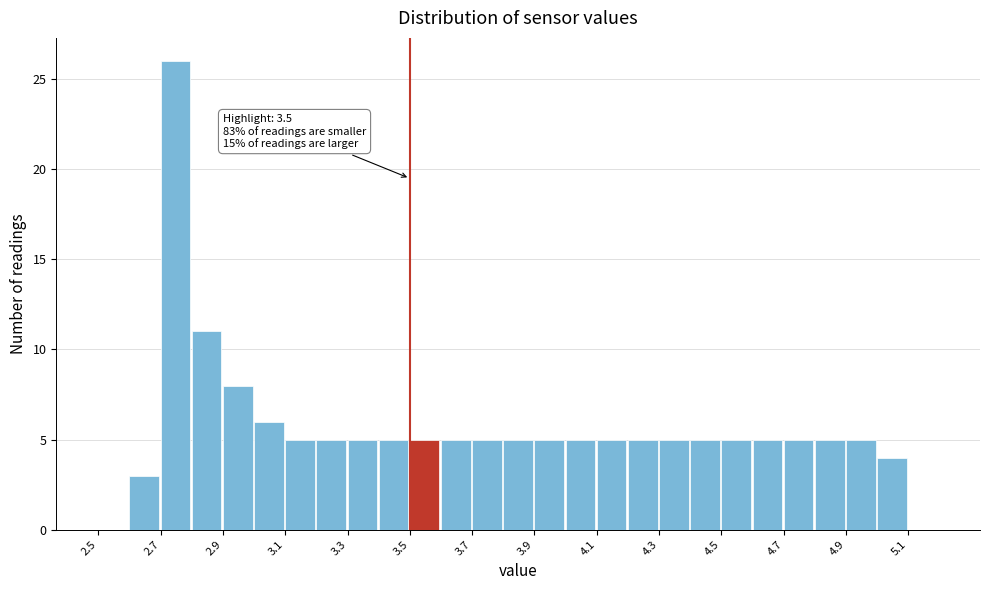

Over which range of the x-axis is the bar tallest?

2.7 to 2.8